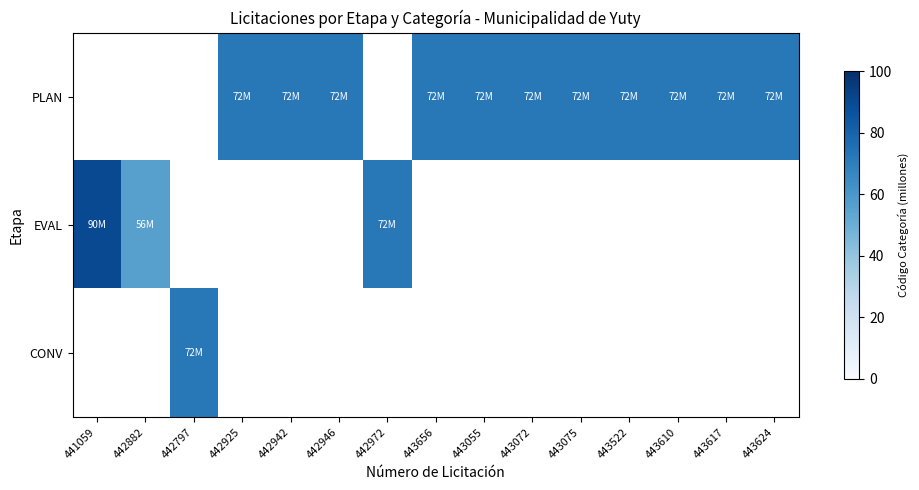

Rank the series by their average value, from lowest to highest.

PLAN, EVAL, CONV